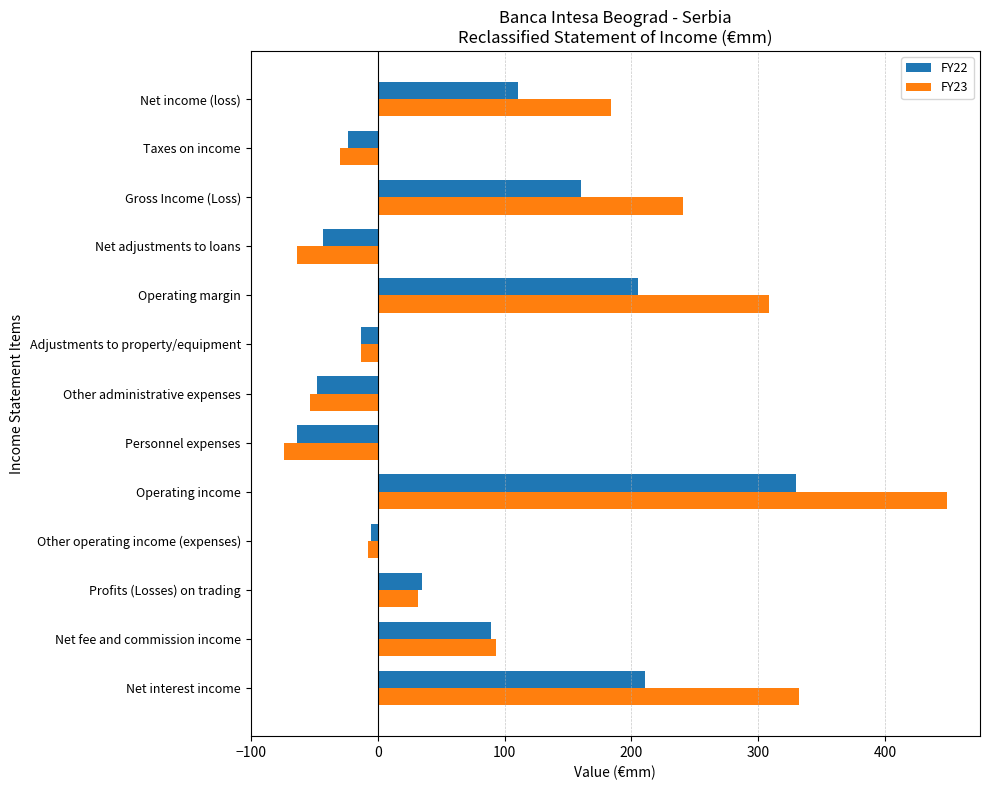

Is it true that FY23 equals -48.5 at Taxes on income?

False